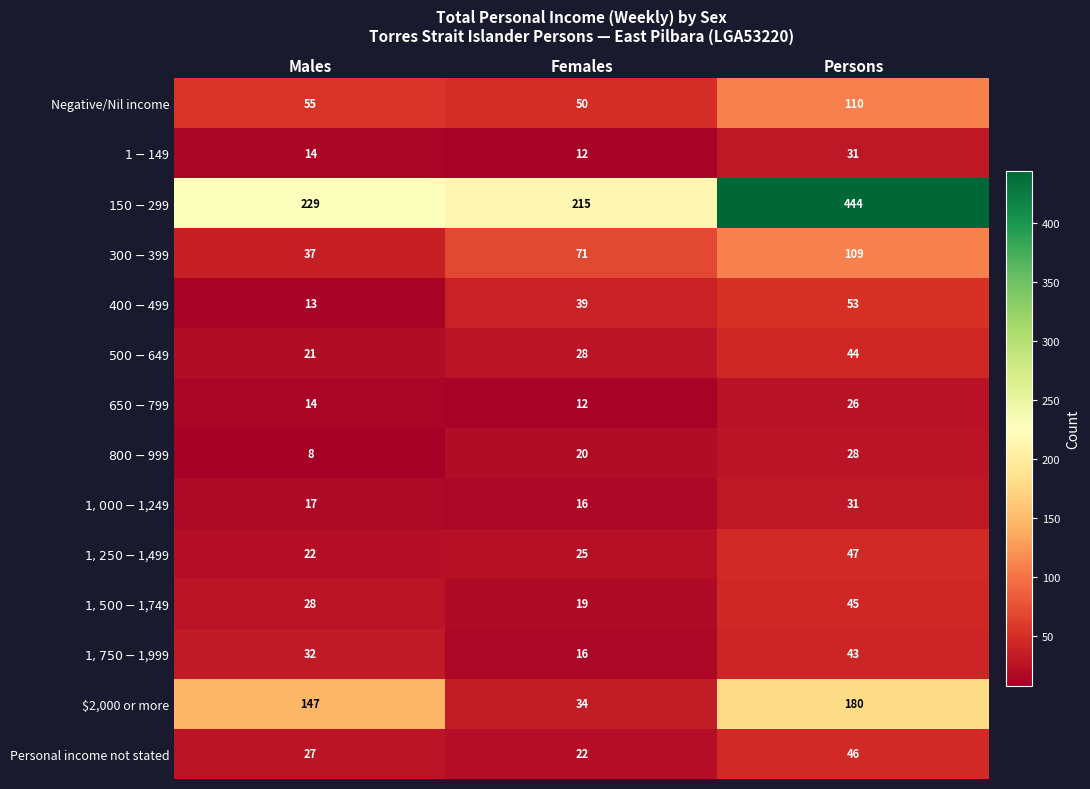

Count the number of categories in the chart.

3